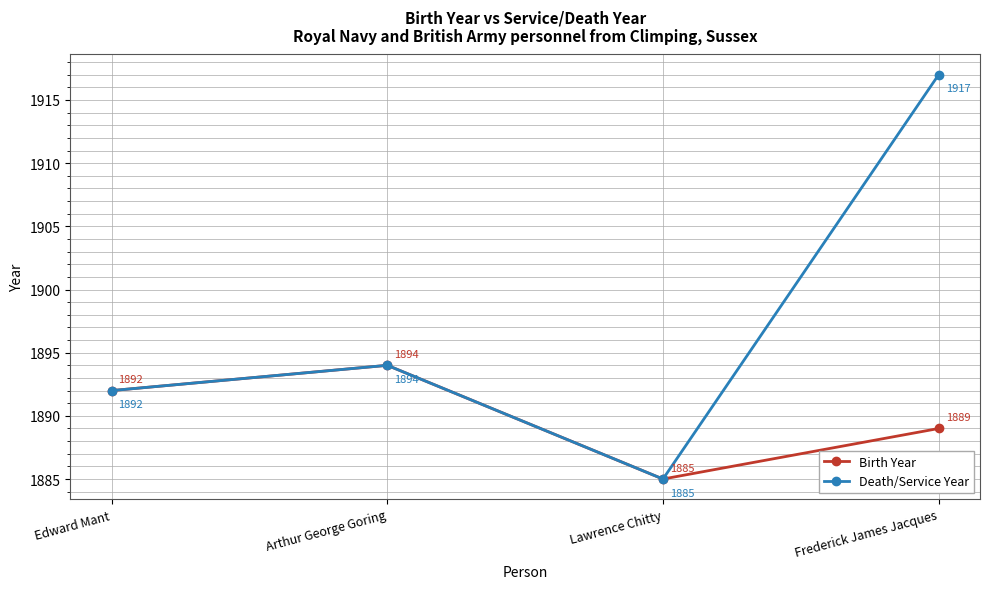

How many lines are shown in the chart?

2